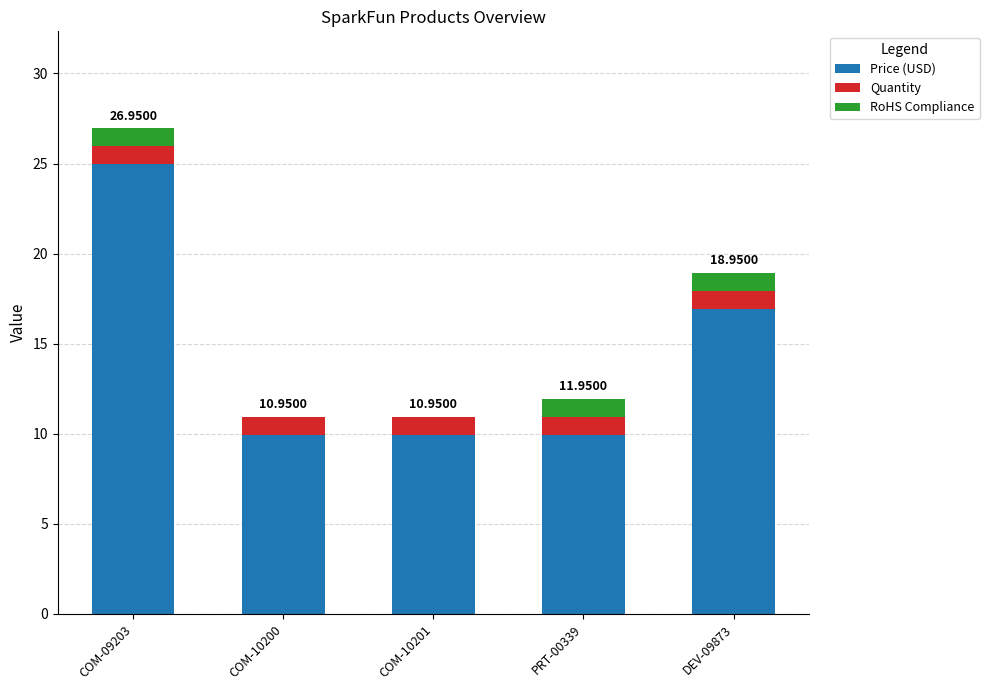

What is the sum of all Price (USD) values?

71.8